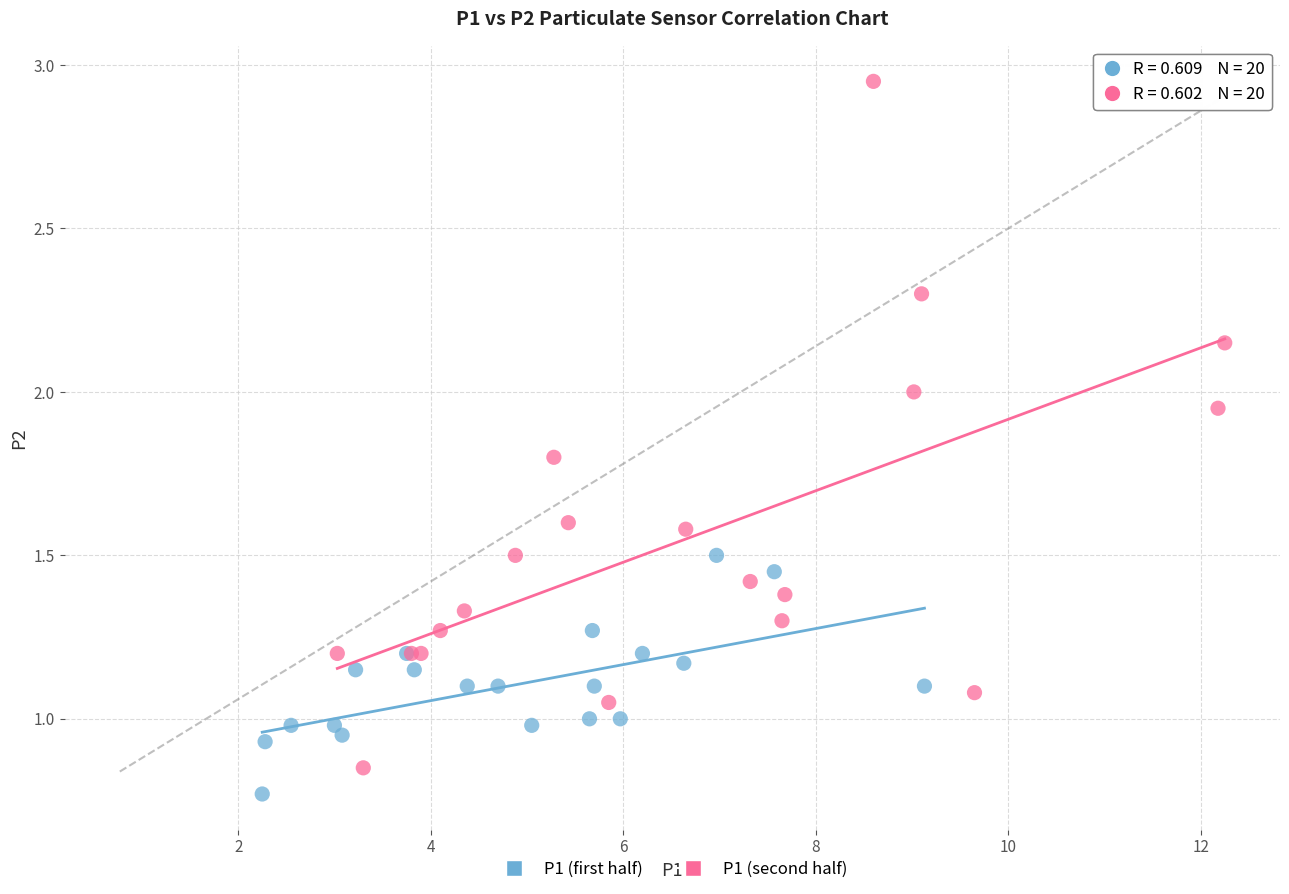

Which series contains the highest Y value?

P1 (second half)